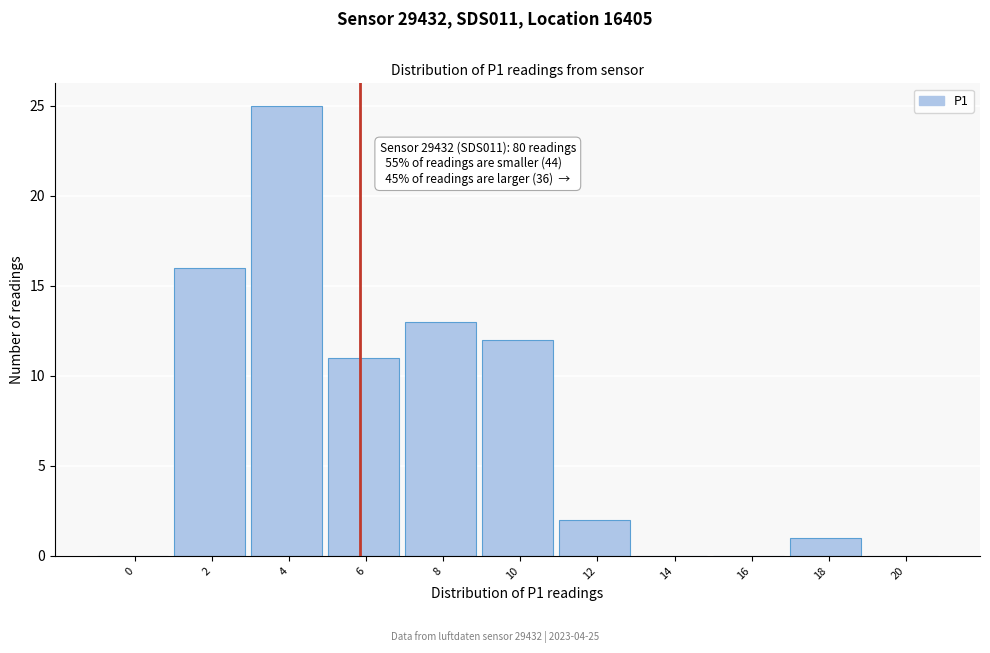

Reading right to left, extract all data points from this chart.

20=0	18=1	16=0	14=0	12=2	10=12	8=13	6=11	4=25	2=16	0=0